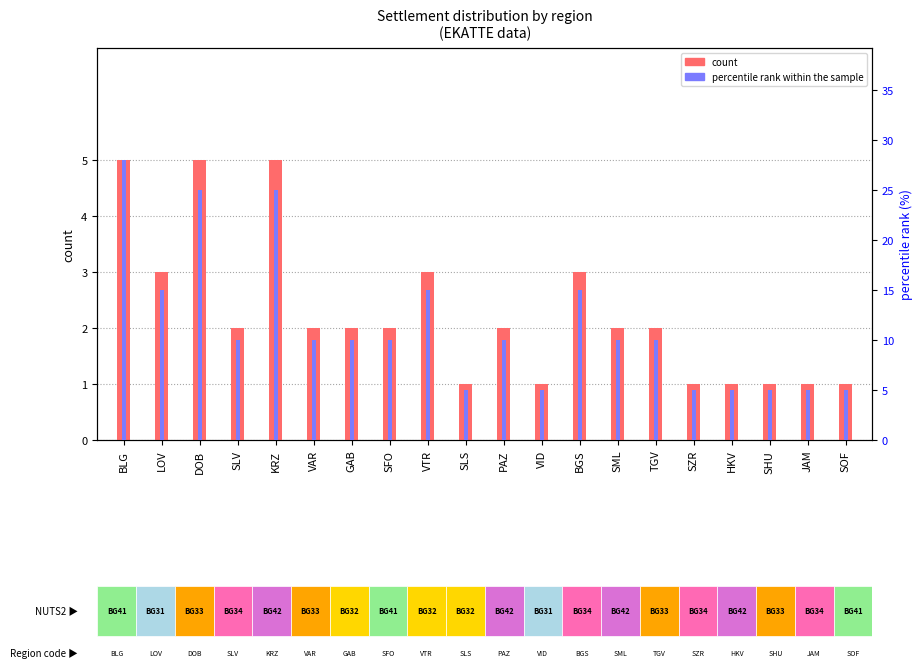

Reading right to left, what are all the values shown in this chart?

count: 1	1	1	1	1	2	2	3	1	2	1	3	2	2	2	5	2	5	3	5
percentile rank within the sample: 5	5	5	5	5	10	10	15	5	10	5	15	10	10	10	25	10	25	15	28